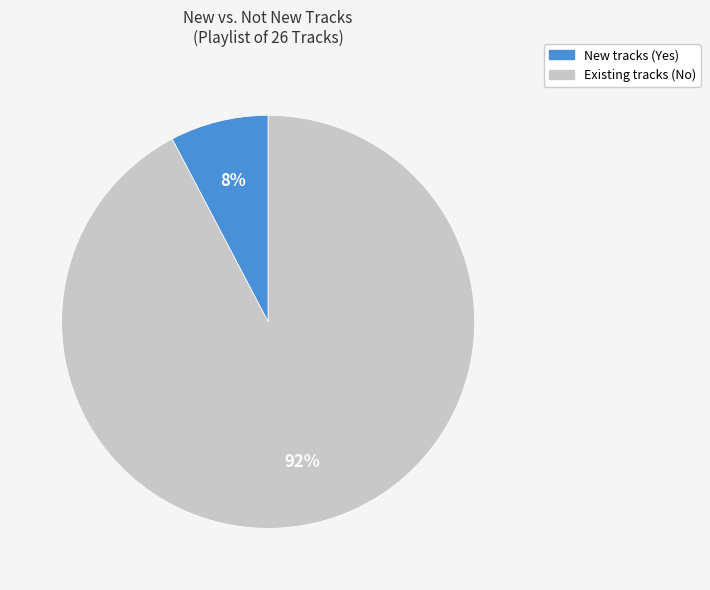

To the nearest percent, what is the average slice percentage?

50%